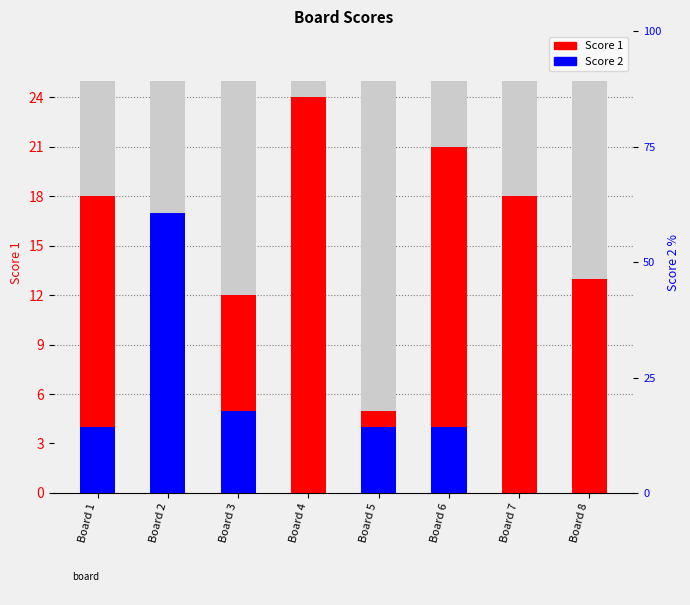

Reading right to left, extract all data points from this chart.

Score 1: Board 8=13	Board 7=18	Board 6=21	Board 5=5	Board 4=24	Board 3=12	Board 2=7	Board 1=18
Score 2: Board 8=0	Board 7=0	Board 6=4	Board 5=4	Board 4=0	Board 3=5	Board 2=17	Board 1=4